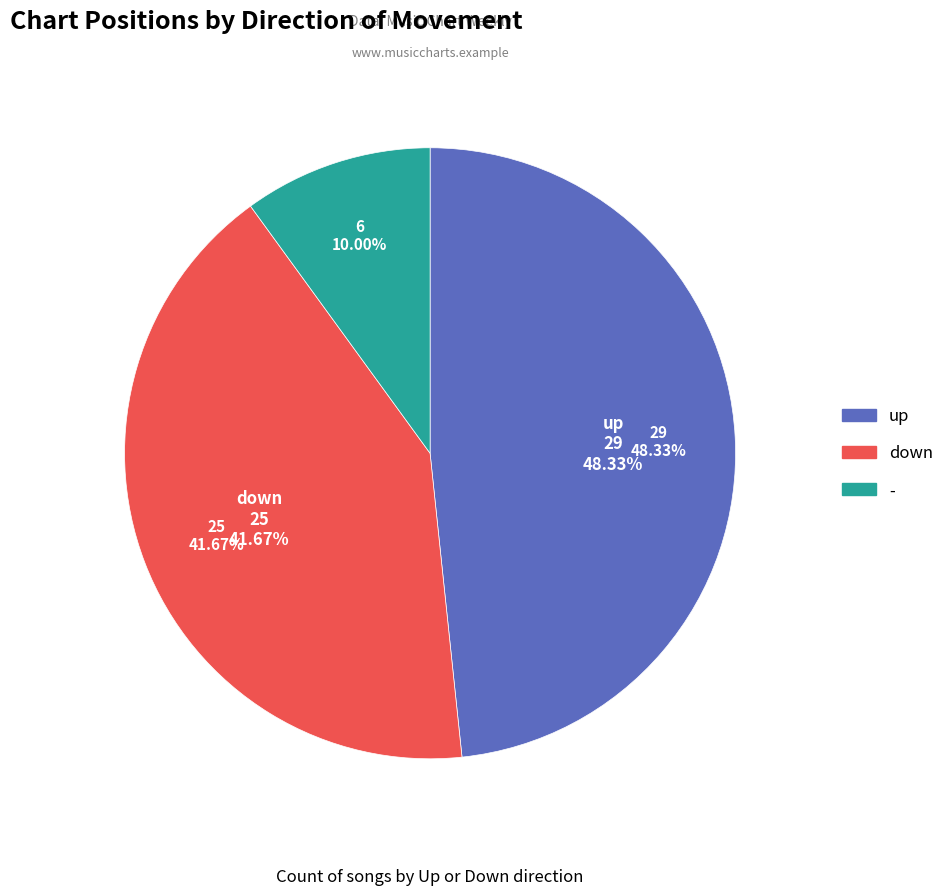

The - slice represents 10% of the pie. True or false?

True